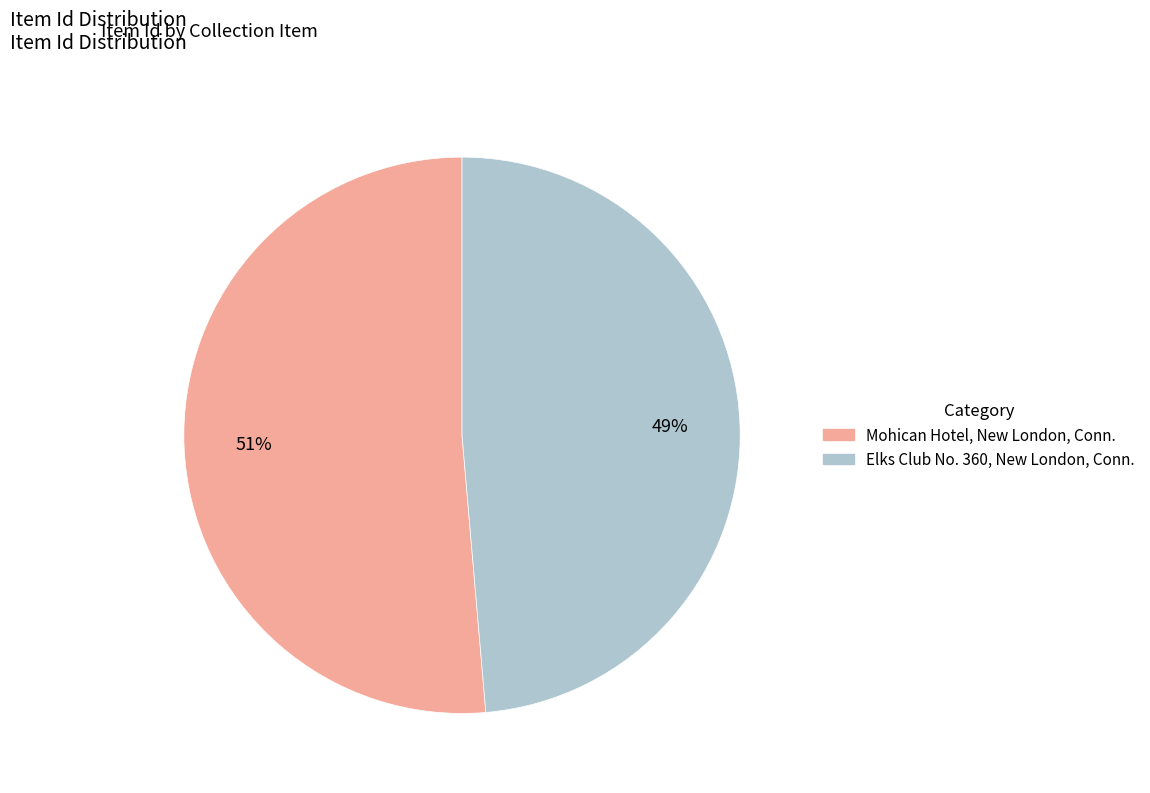

Which slice represents more than half of the pie?

Mohican Hotel, New London, Conn.